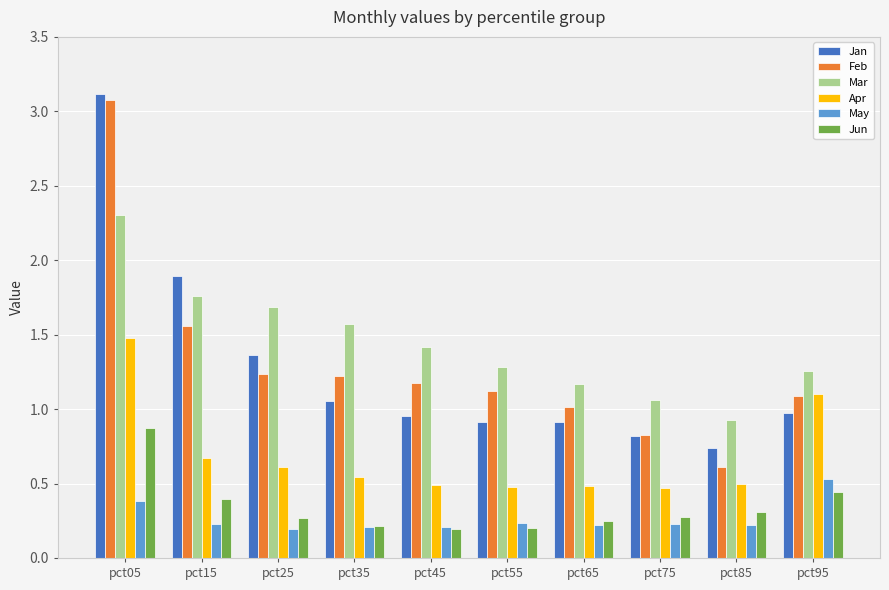

Which series has the largest range (max minus min)?

Feb